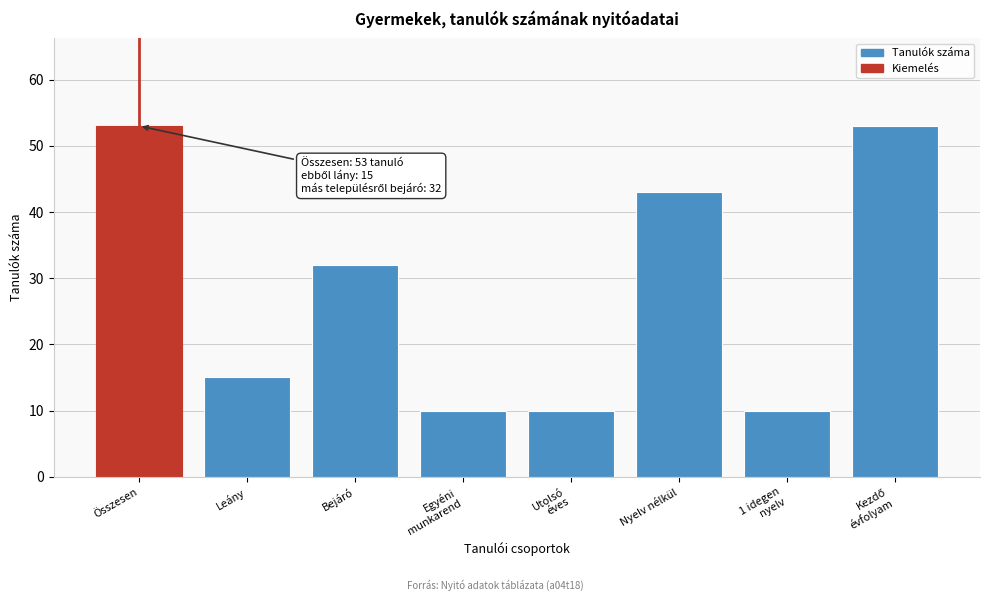

Reading right to left, transcribe all the data shown in this chart.

53	10	43	10	10	32	15	53